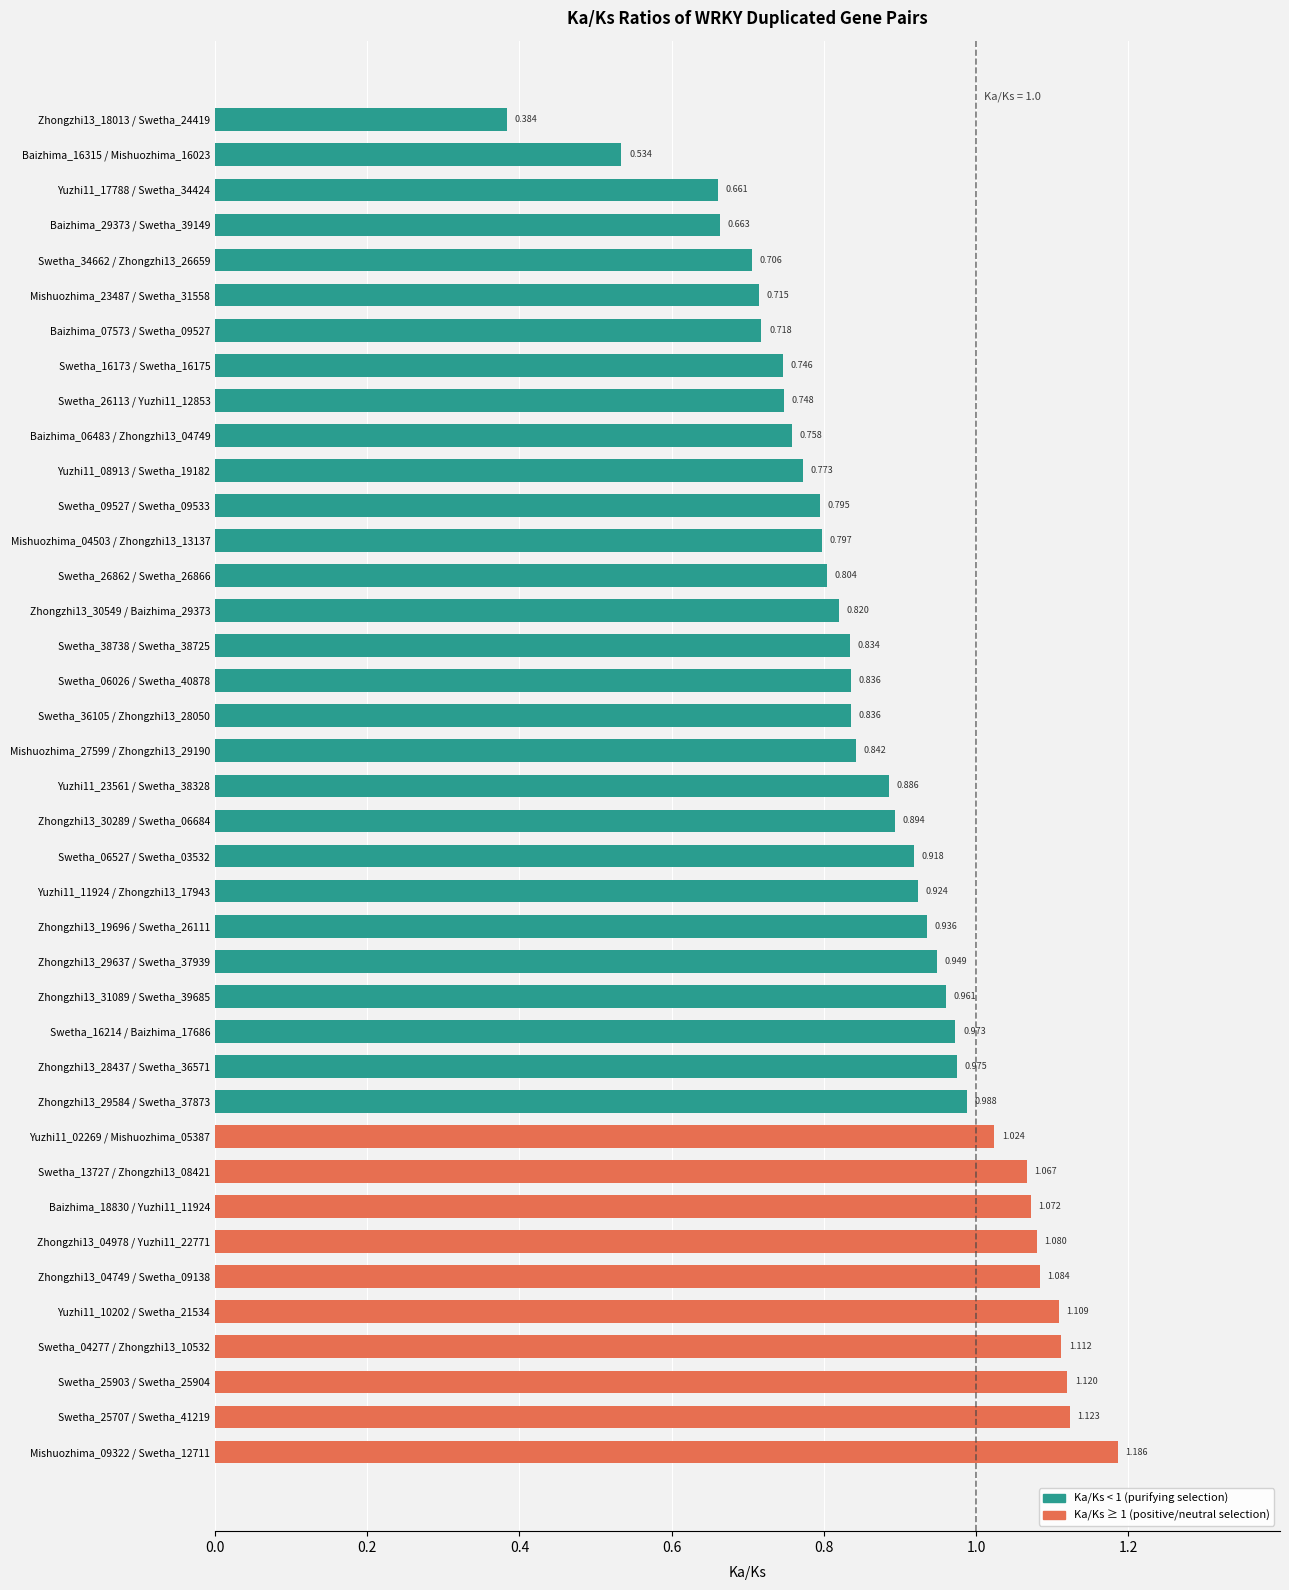

How many bars are there in total?

39